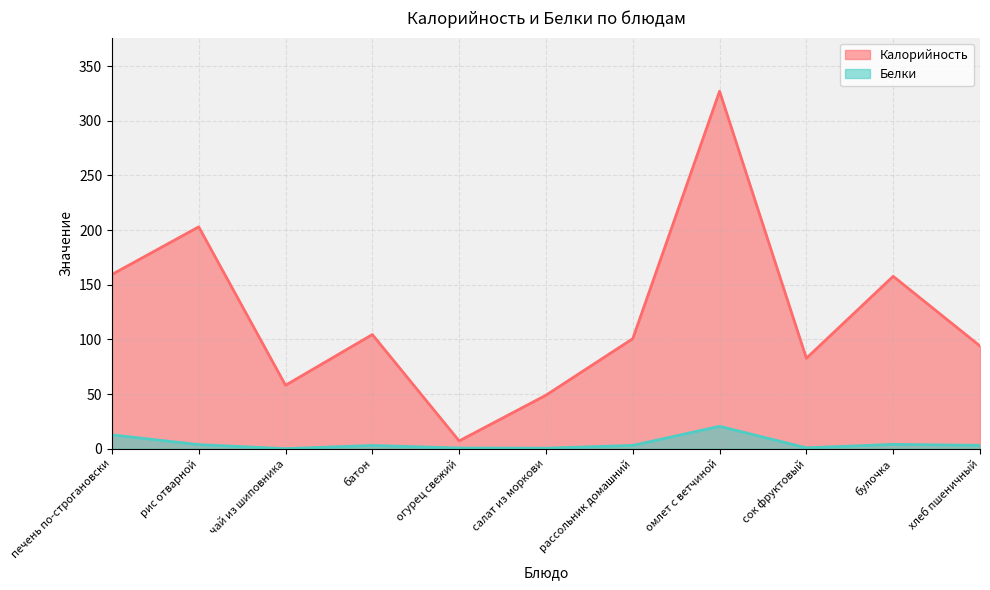

Reading left to right, transcribe all the data shown in this chart.

Калорийность: печень по-строгановски=159.4	рис отварной=202.9	чай из шиповника=58.1	батон=104.5	огурец свежий=7.2	салат из моркови=49.0	рассольник домашний=100.7	омлет с ветчиной=326.9	сок фруктовый=82.8	булочка=157.7	хлеб пшеничный=94.0
Белки: печень по-строгановски=12.8	рис отварной=3.8	чай из шиповника=0.2	батон=3.0	огурец свежий=0.7	салат из моркови=0.6	рассольник домашний=3.1	омлет с ветчиной=20.6	сок фруктовый=0.9	булочка=4.0	хлеб пшеничный=3.2